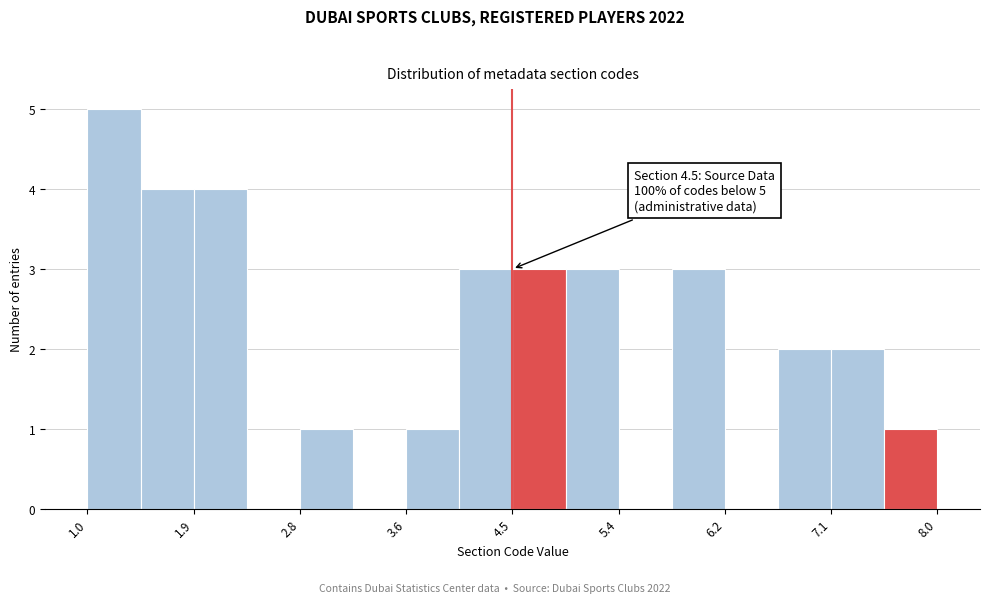

Which range on the x-axis has the tallest bar?

1.0 to 1.4